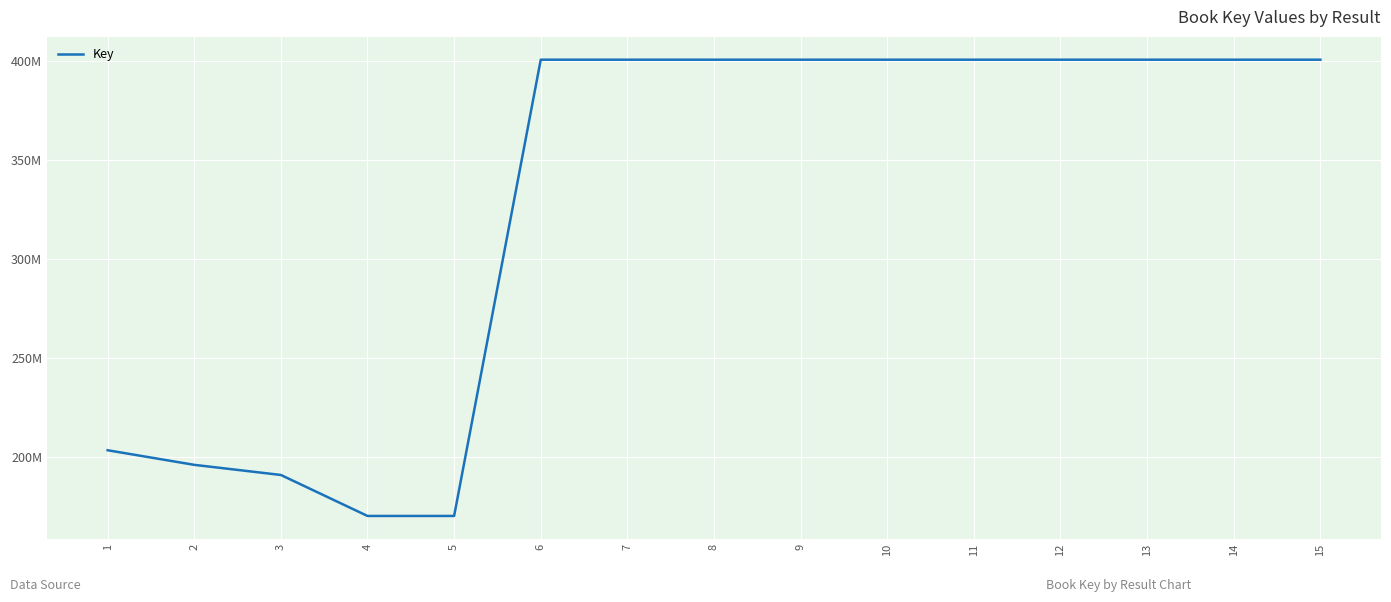

List the labels in order of value, smallest first.

5, 4, 3, 2, 1, 13, 12, 9, 15, 7, 8, 14, 6, 10, 11